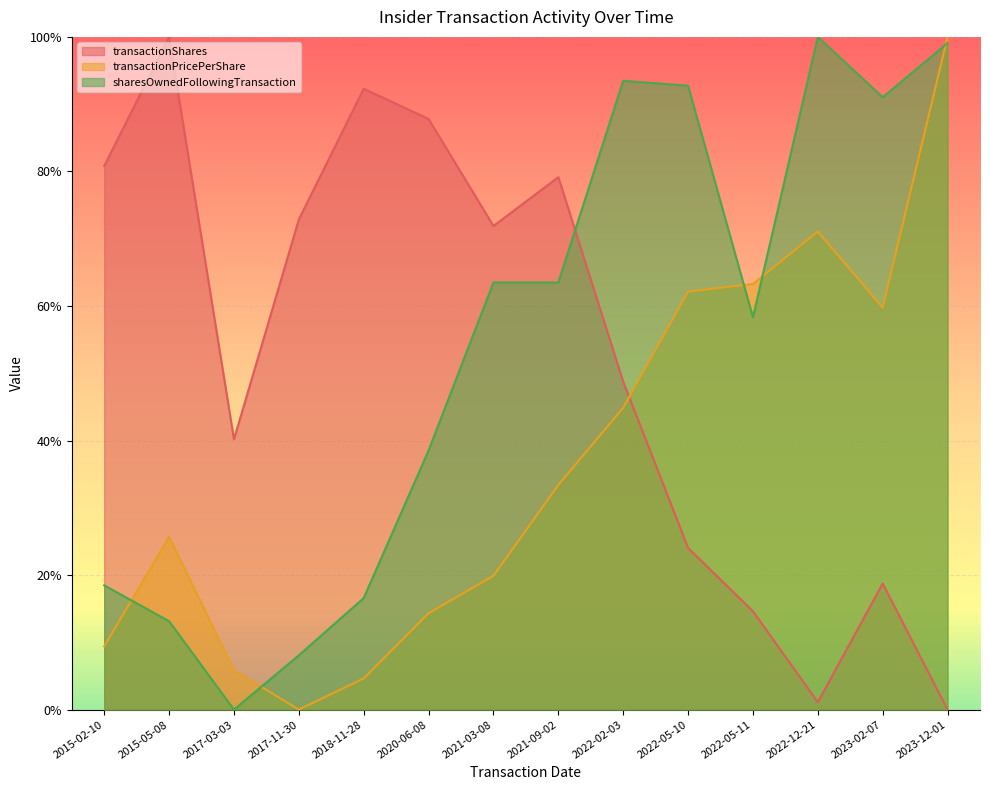

Reading right to left, extract all data points from this chart.

transactionShares: 2023-12-01=0.0	2023-02-07=0.2	2022-12-21=0.0	2022-05-11=0.1	2022-05-10=0.2	2022-02-03=0.5	2021-09-02=0.8	2021-03-08=0.7	2020-06-08=0.9	2018-11-28=0.9	2017-11-30=0.7	2017-03-03=0.4	2015-05-08=1.0	2015-02-10=0.8
transactionPricePerShare: 2023-12-01=1.0	2023-02-07=0.6	2022-12-21=0.7	2022-05-11=0.6	2022-05-10=0.6	2022-02-03=0.4	2021-09-02=0.3	2021-03-08=0.2	2020-06-08=0.1	2018-11-28=0.0	2017-11-30=0.0	2017-03-03=0.1	2015-05-08=0.3	2015-02-10=0.1
sharesOwnedFollowingTransaction: 2023-12-01=1.0	2023-02-07=0.9	2022-12-21=1.0	2022-05-11=0.6	2022-05-10=0.9	2022-02-03=0.9	2021-09-02=0.6	2021-03-08=0.6	2020-06-08=0.4	2018-11-28=0.2	2017-11-30=0.1	2017-03-03=0.0	2015-05-08=0.1	2015-02-10=0.2